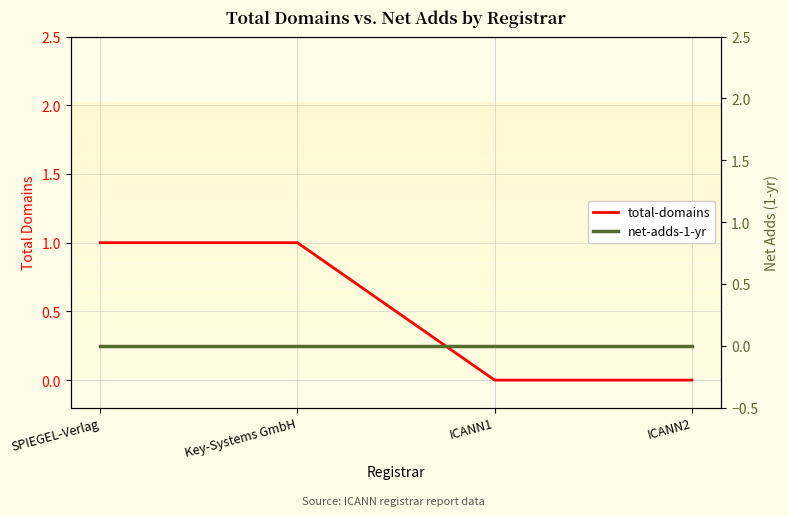

Is it true that net-adds-1-yr equals 0 at SPIEGEL-Verlag?

True